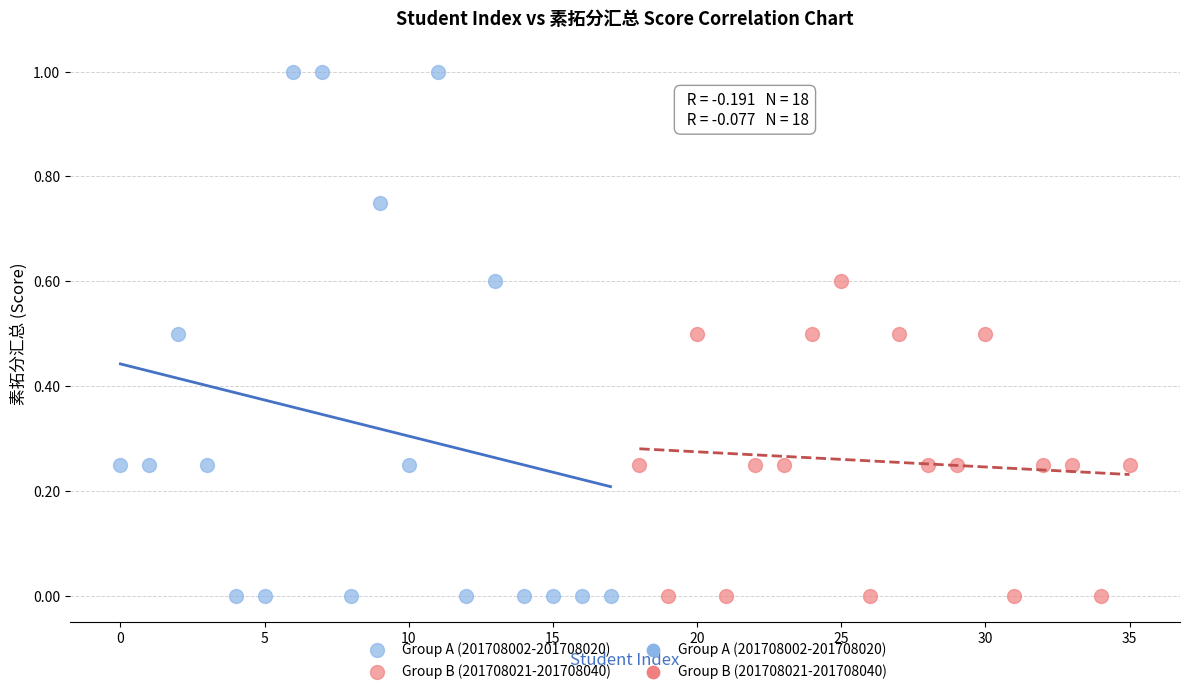

Which series has the widest spread of Y values?

Group A (201708002-201708020)